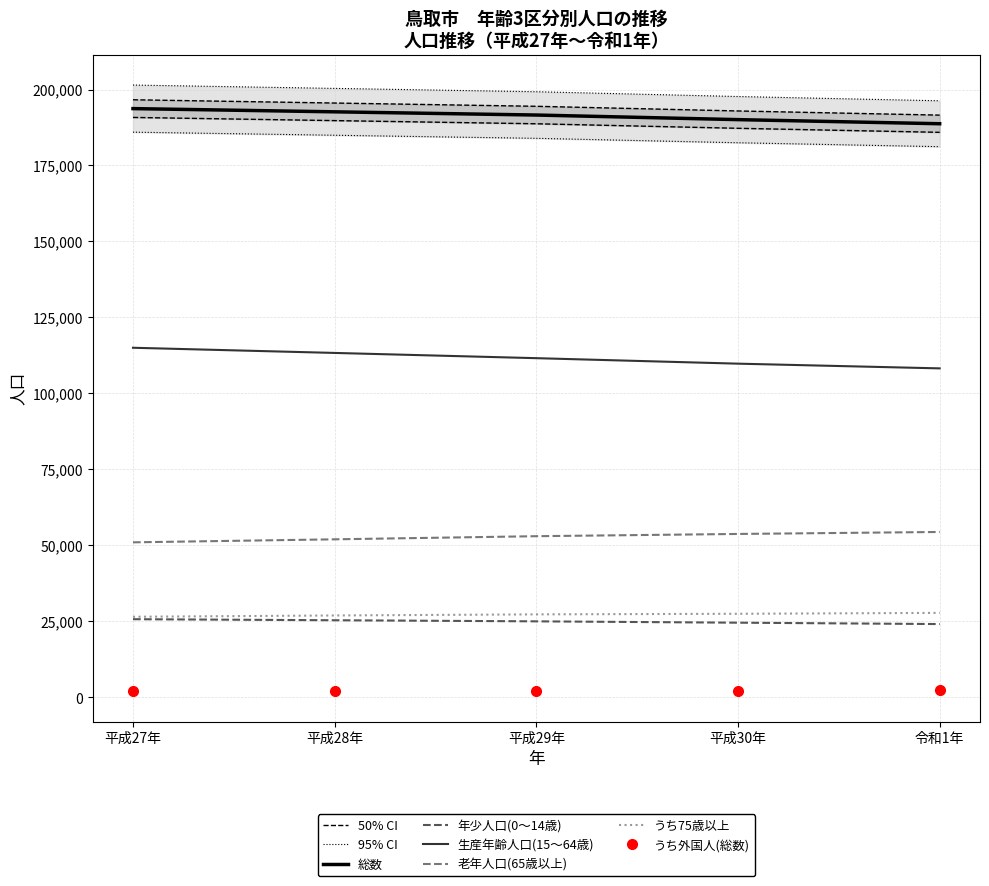

True or false: うち75歳以上 and 総数 intersect in this chart.

False